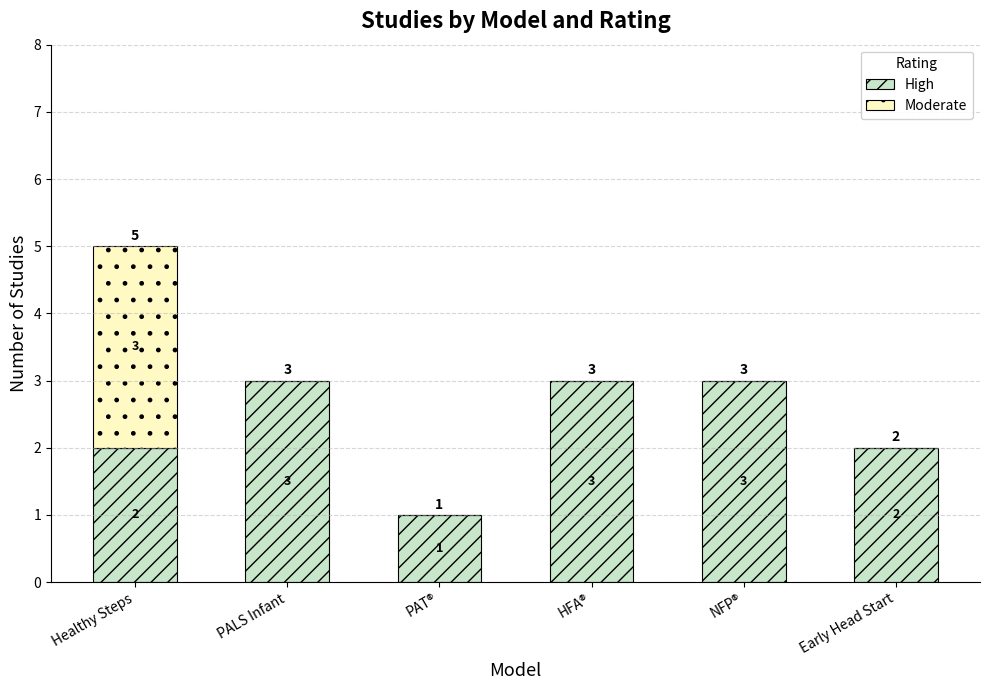

What is the total value across all series at PAT®?

1